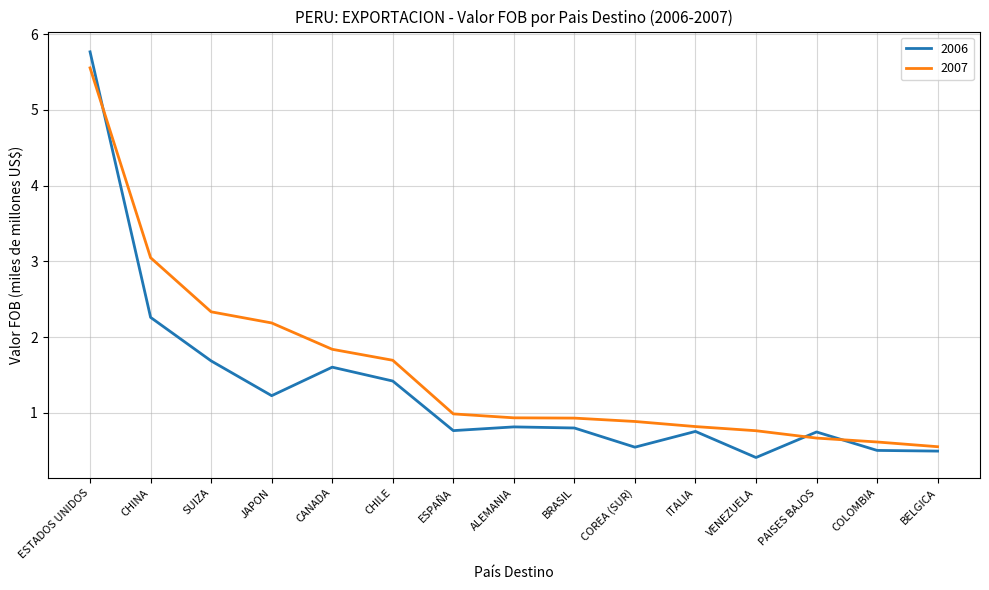

Which series has the widest spread of values?

2006